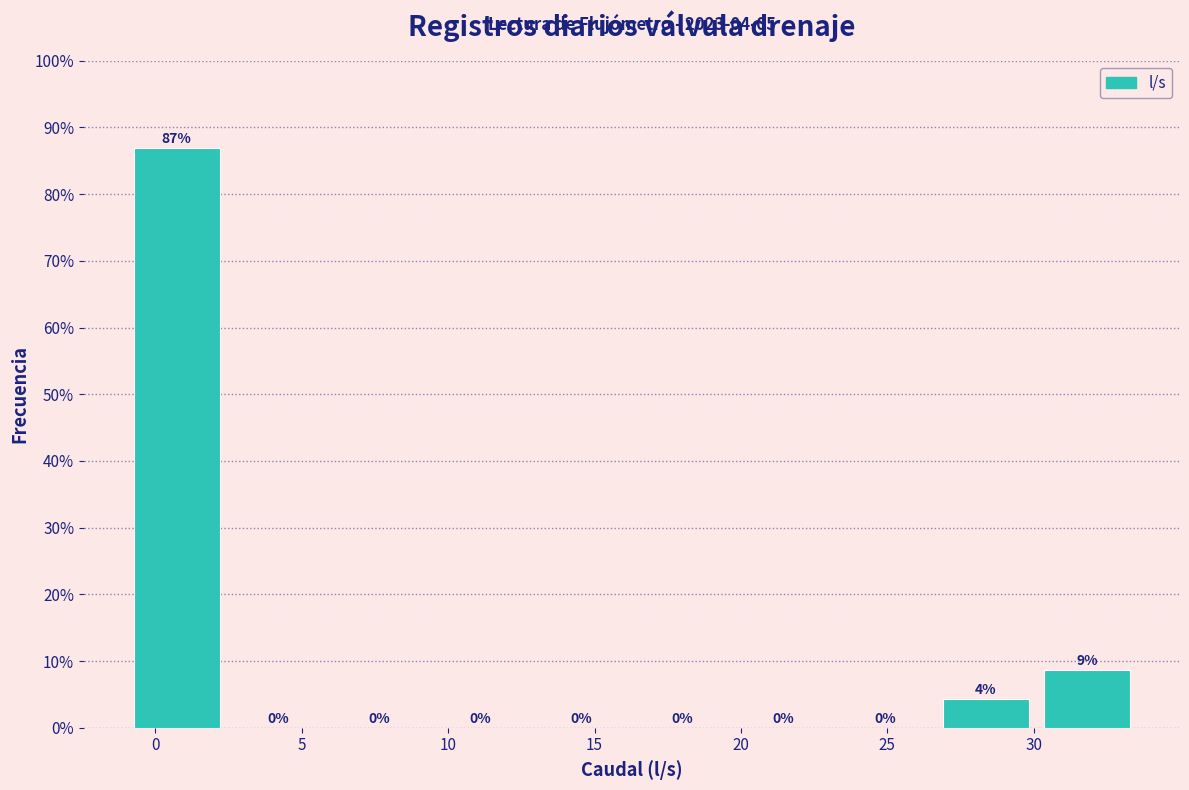

Which range on the x-axis has the tallest bar?

-1.0 to 2.5